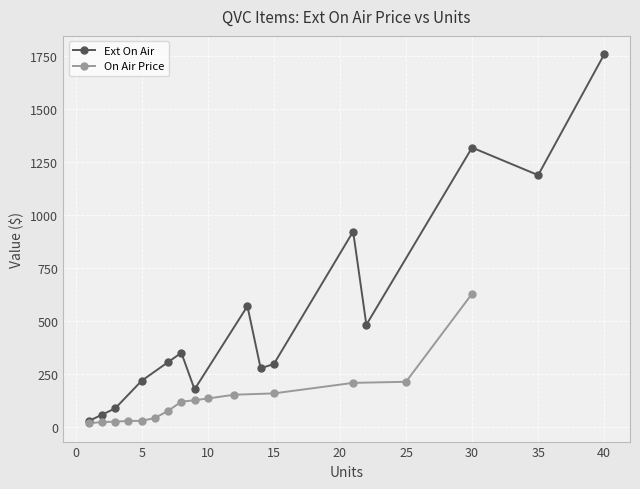

True or false: Ext On Air has more than 1 points higher than both neighbors.

True